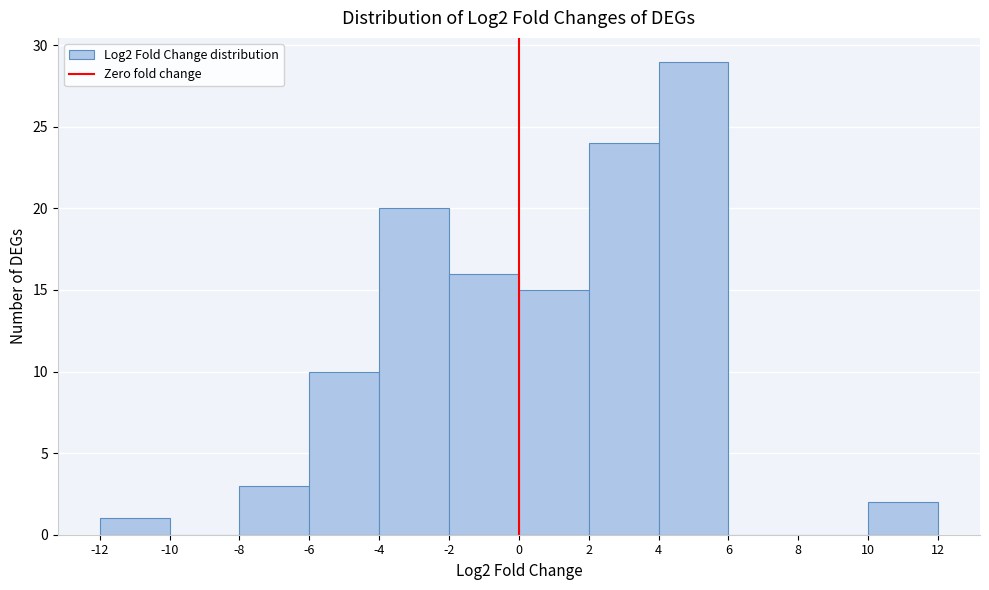

Reading left to right, transcribe this chart: for each bar, give the range it covers on the x-axis and its height. The values are not printed on the chart, so give them approximately, as read against the axis.

-12 to -10: 1
-10 to -8: 0
-8 to -6: 3
-6 to -4: 10
-4 to -2: 20
-2 to 0: 16
0 to 2: 15
2 to 4: 24
4 to 6: 29
6 to 8: 0
8 to 10: 0
10 to 12: 2